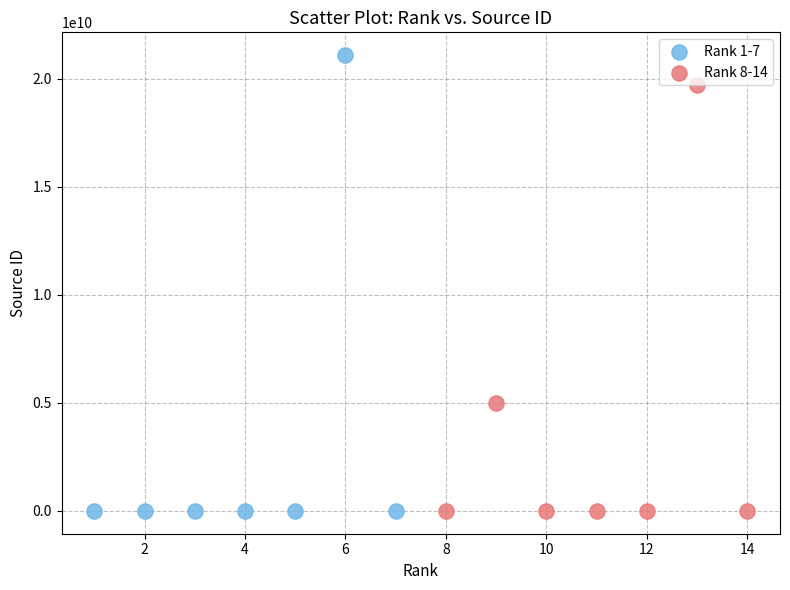

Which series has the widest spread of Y values?

Rank 1-7